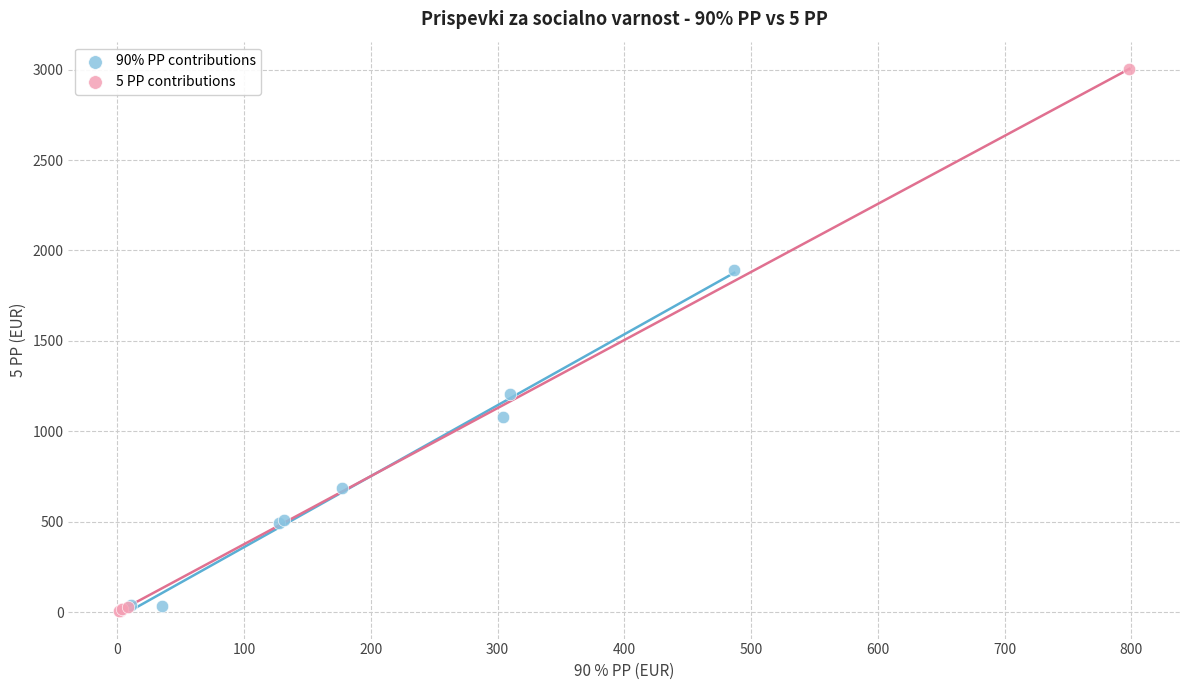

Which series reaches the maximum Y coordinate?

5 PP contributions